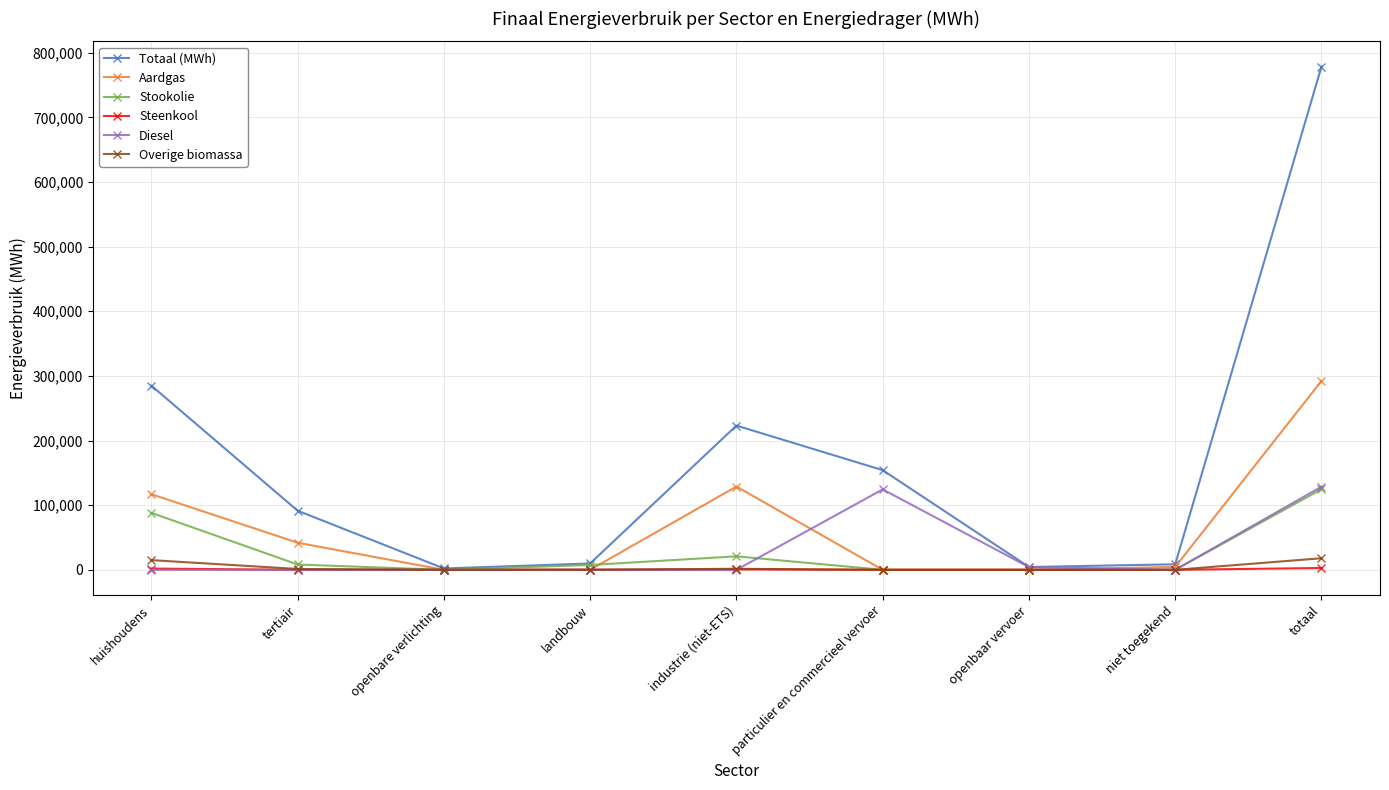

At how many categories does at least one series exceed 267010?

2